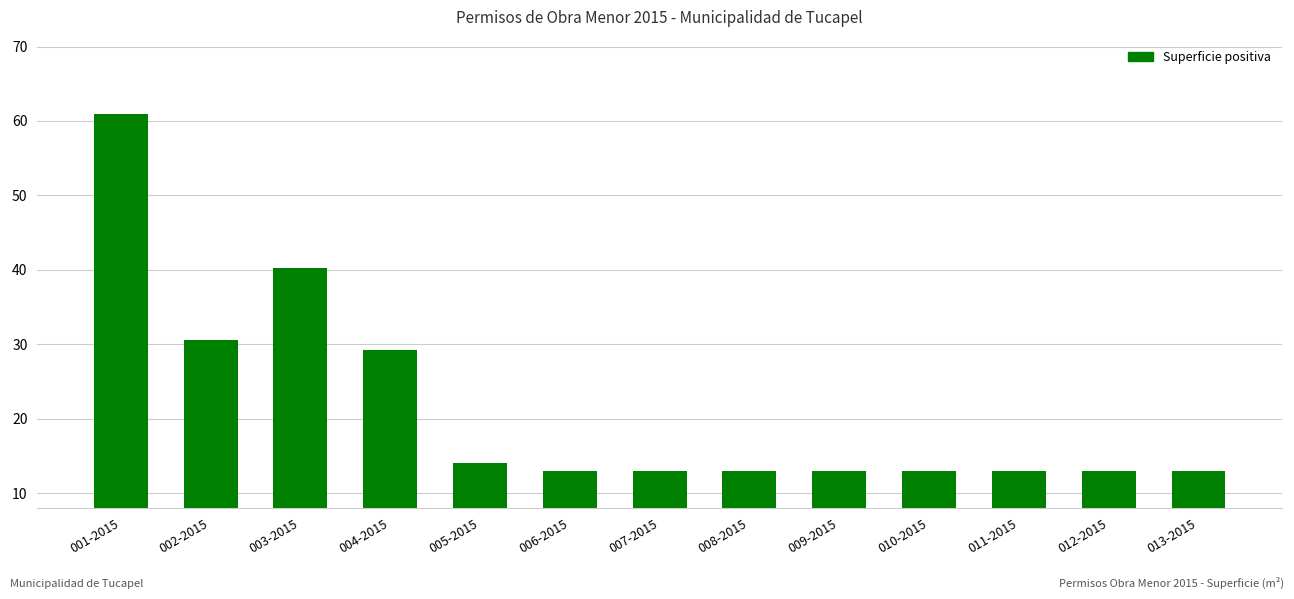

At which label is the value closest to 36?

003-2015